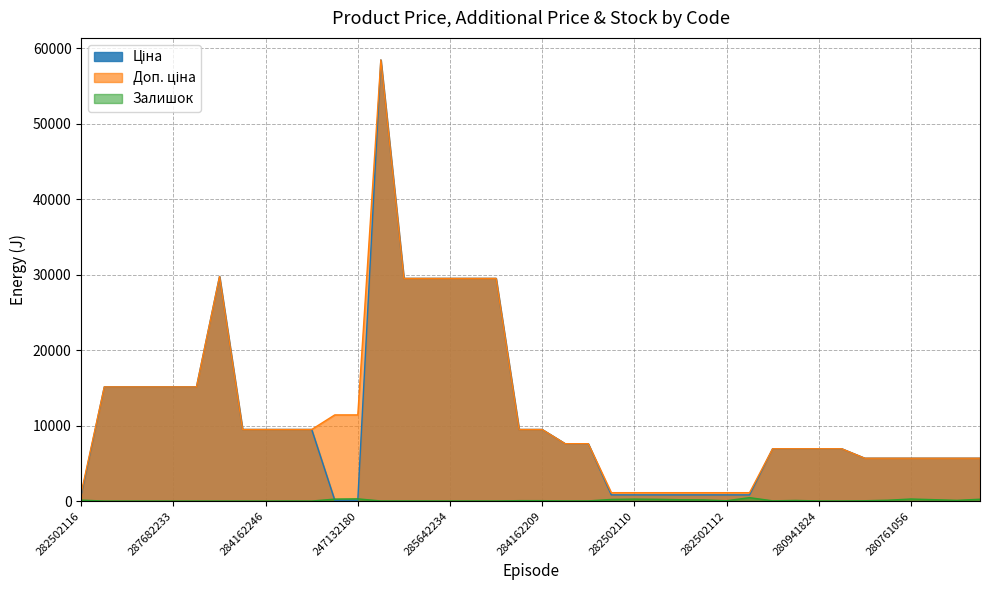

Does the chart display data point markers on the line(s)?

No